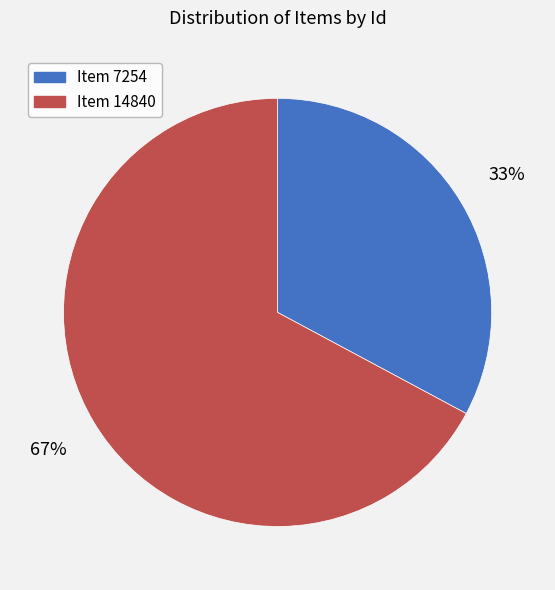

What is the ratio of the value at Item 7254 to the value at Item 14840?

0.5